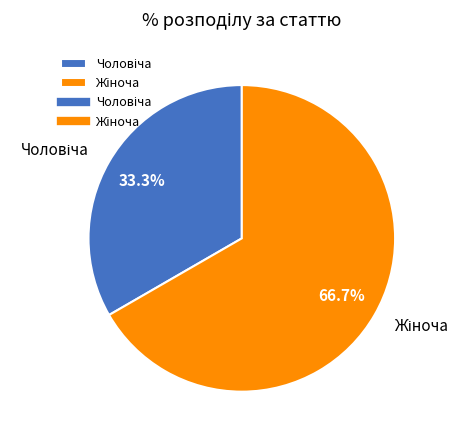

Is there a majority slice in this chart?

Yes